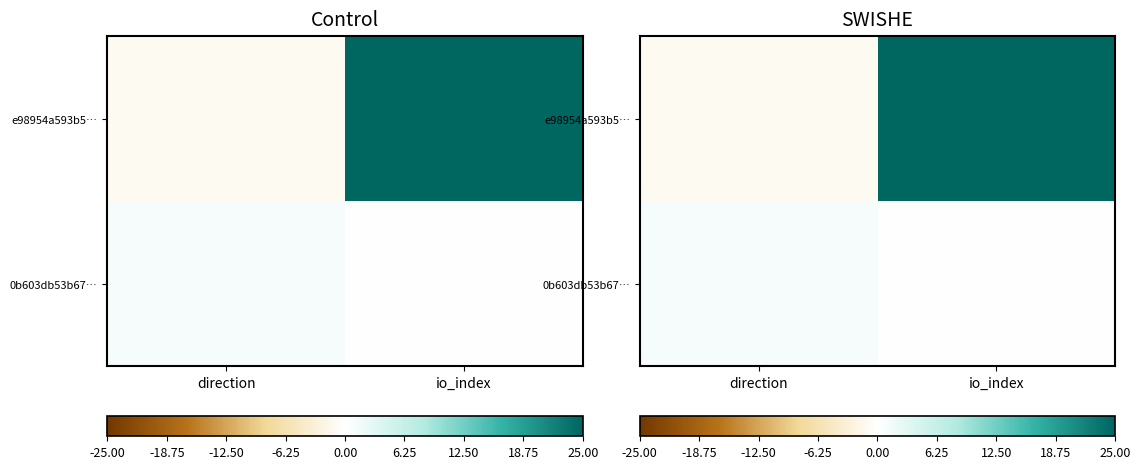

What is the smallest value displayed?

-1